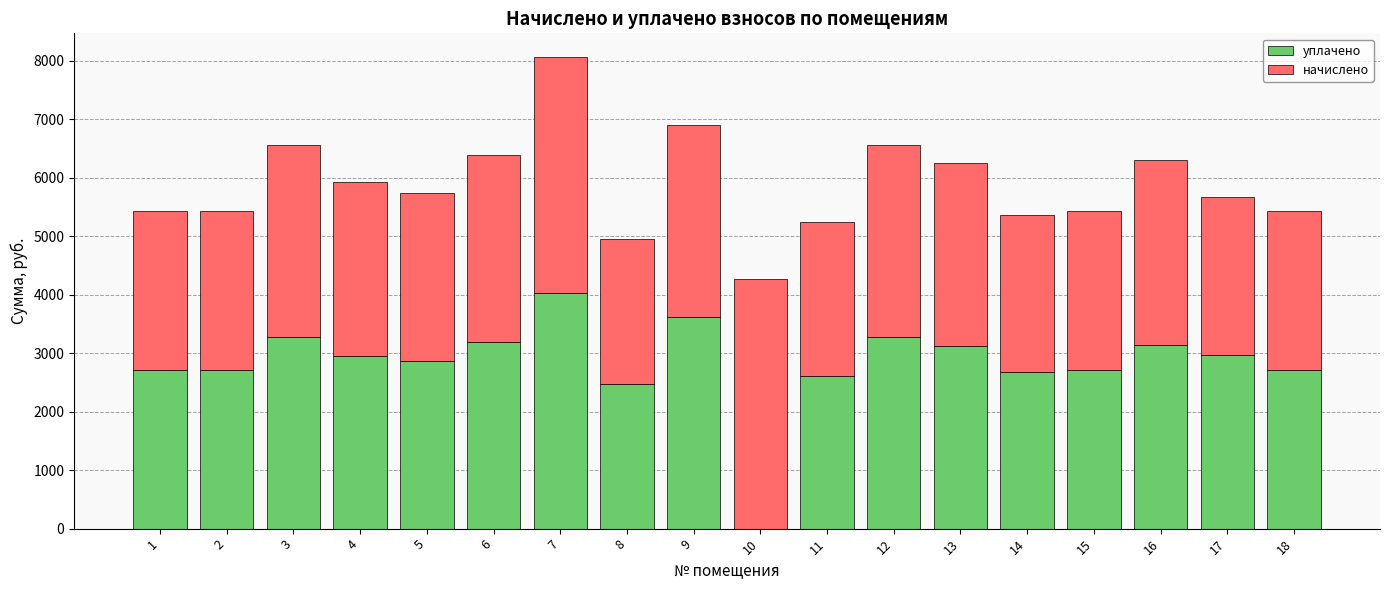

What is the average value of the уплачено series?

2834.4